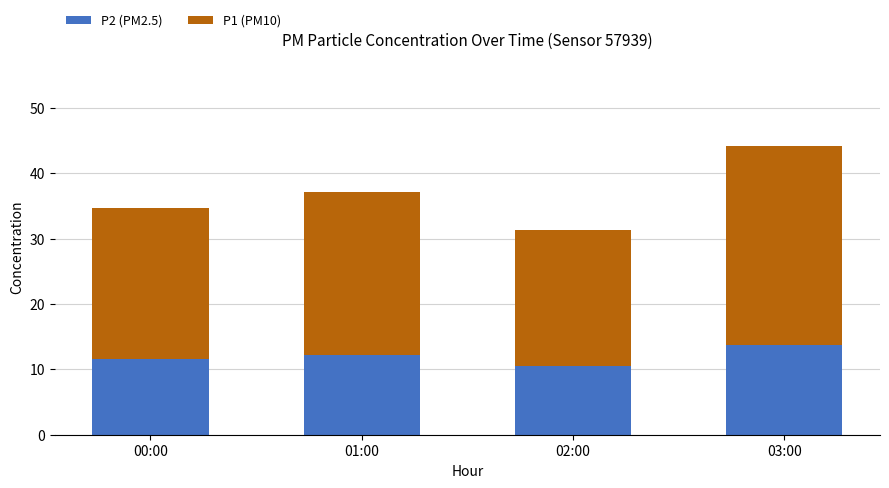

What is the difference between the maximum and minimum values in the P2 (PM2.5) series?

3.2